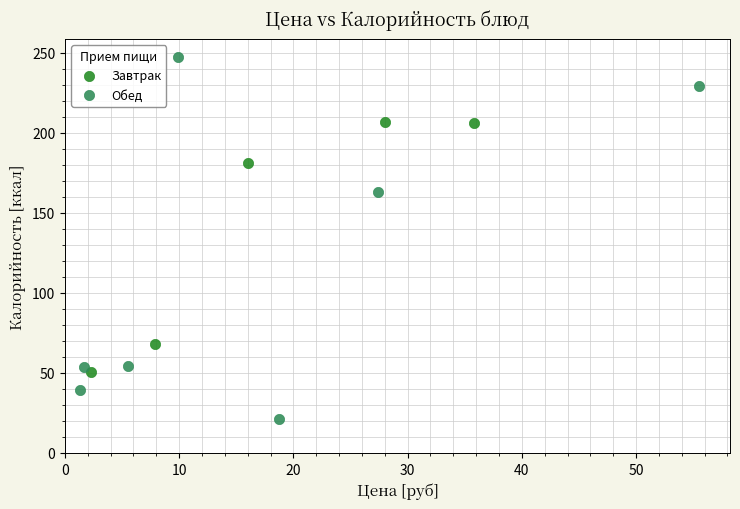

Which series reaches the minimum Y coordinate?

Обед